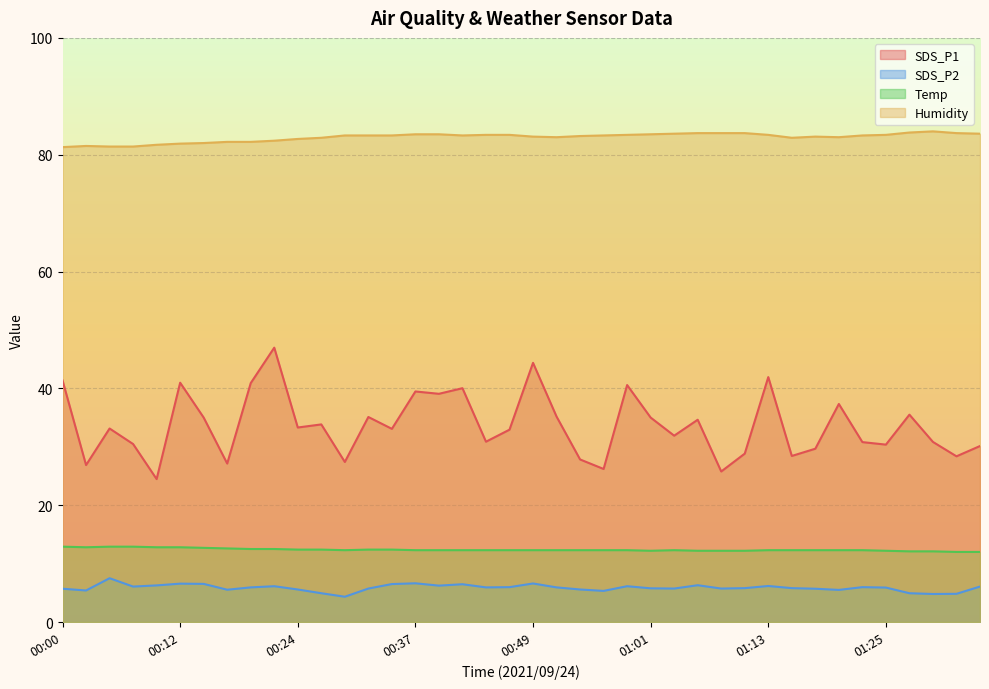

True or false: SDS_P1 has more than 0 points higher than both neighbors.

True